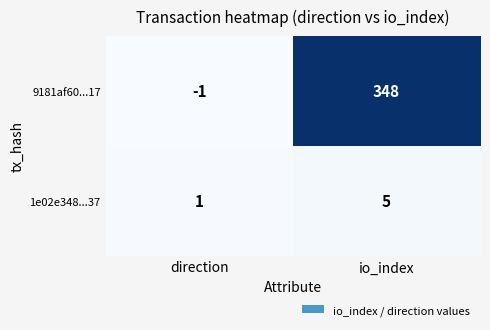

Which series has the widest spread of values?

9181af60...17